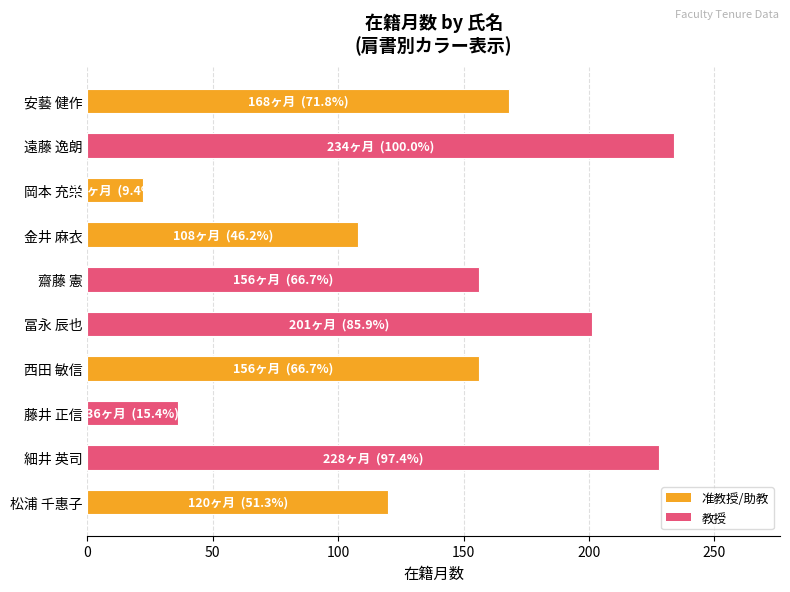

How many data points are less than 156?

4